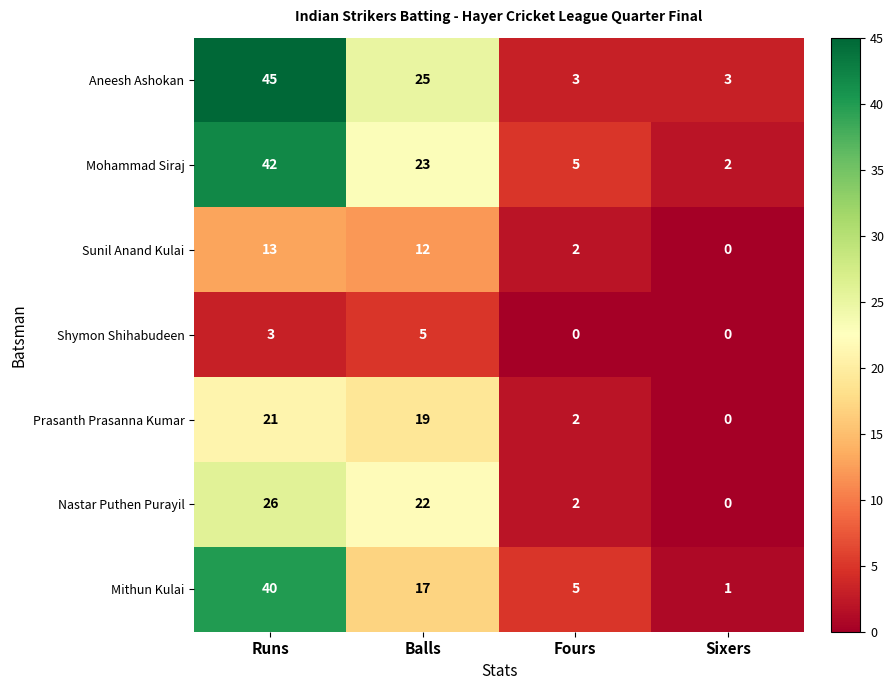

What is the sum of all Aneesh Ashokan values?

76